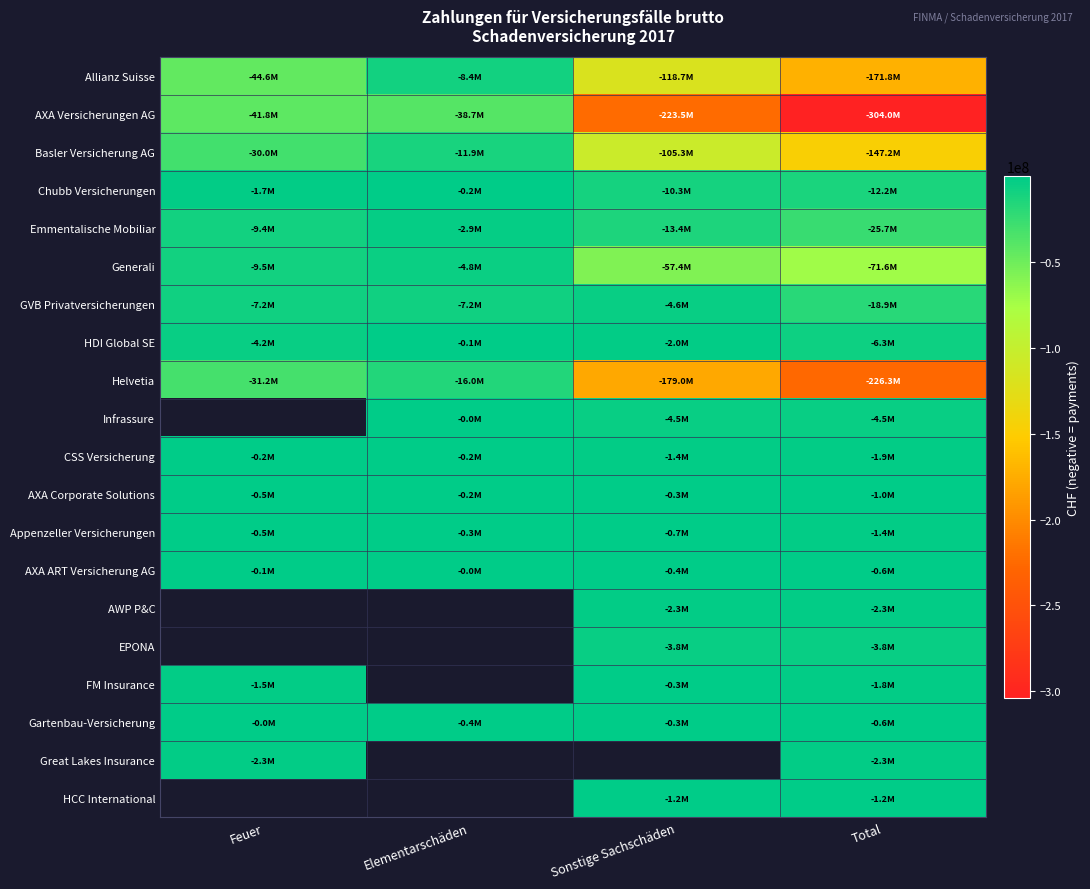

At how many categories does at least one series exceed -48767851?

4